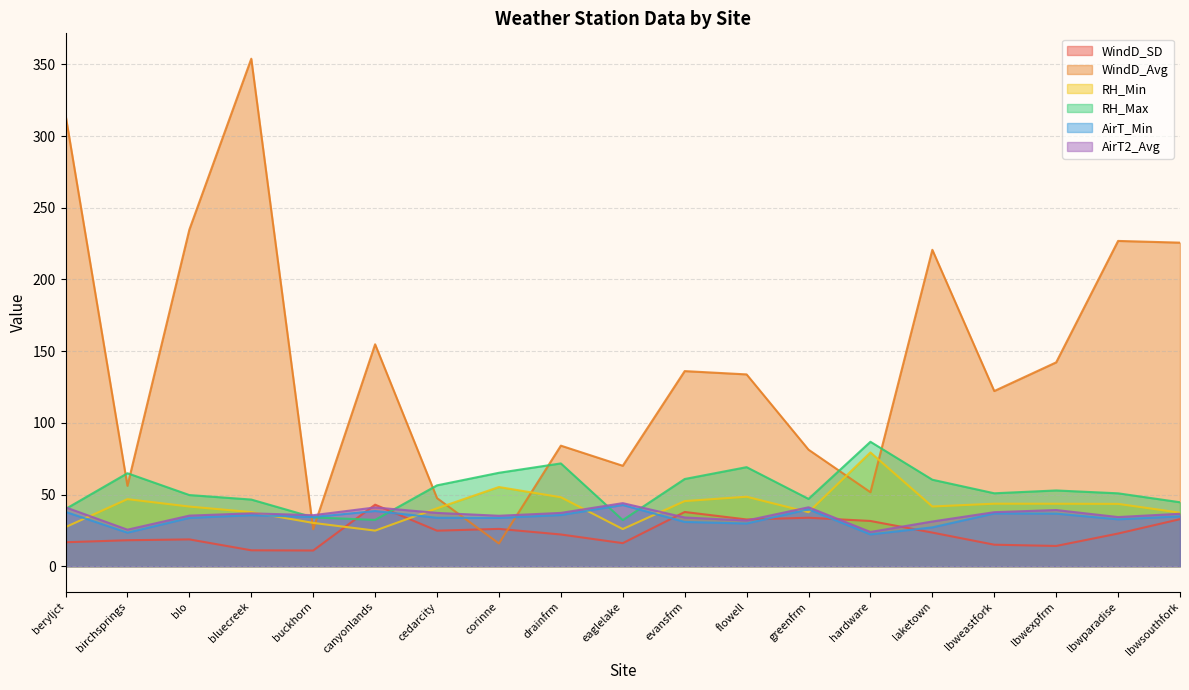

Reading left to right, transcribe all the data shown in this chart.

WindD_SD: 16.7	18.1	18.7	11.1	11.0	42.9	24.8	26.0	22.1	16.1	37.8	32.6	33.8	31.6	23.5	15.0	14.1	22.8	32.8
WindD_Avg: 314.8	56.1	234.8	354.0	25.8	154.8	47.5	15.8	84.1	70.1	136.1	133.8	81.3	51.6	220.7	122.2	142.2	226.9	225.7
RH_Min: 27.3	46.8	41.6	37.8	30.2	24.8	40.4	55.2	48.1	25.9	45.4	48.5	37.7	79.4	41.7	43.6	43.6	43.5	37.4
RH_Max: 39.9	64.9	49.6	46.5	34.1	32.3	56.4	65.2	71.7	32.2	60.8	69.1	47.0	86.8	60.3	50.9	52.9	50.9	44.6
AirT_Min: 37.9	23.4	33.7	35.6	34.3	38.5	33.8	33.7	35.7	42.7	30.9	29.8	39.7	22.2	27.1	36.8	36.7	32.7	34.8
AirT2_Avg: 41.1	25.5	35.3	36.9	35.6	41.0	37.2	35.2	37.2	44.0	34.0	31.9	41.1	23.9	31.2	37.7	39.2	34.3	36.6